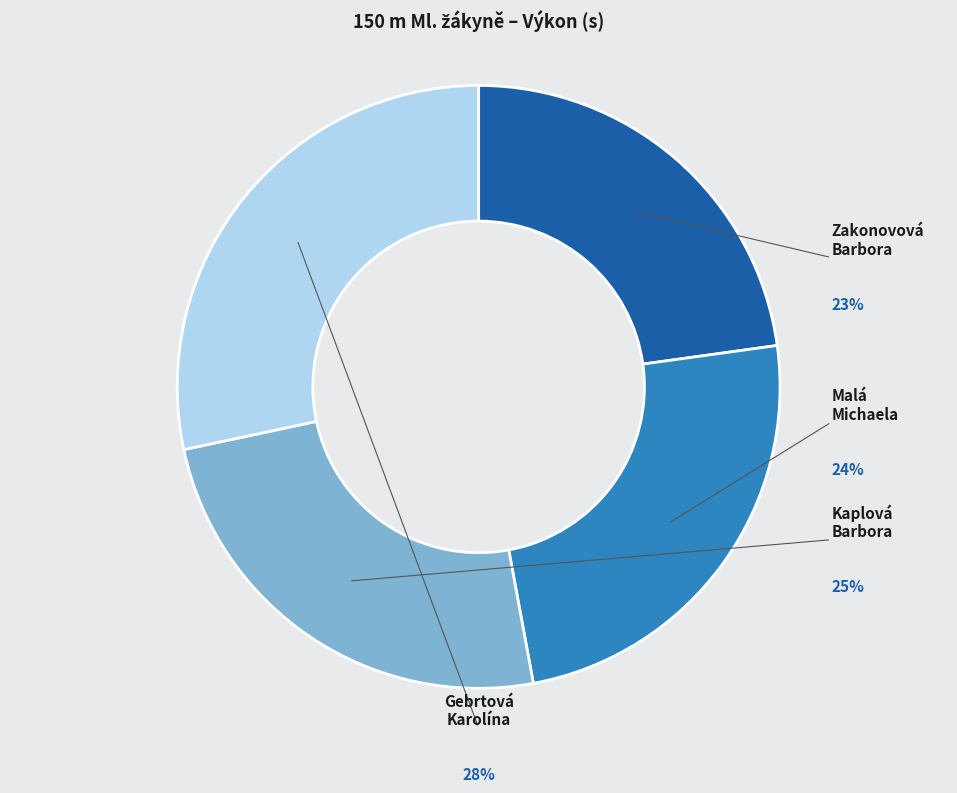

How much of the chart is everything except Zakonovová Barbora?

77.2%